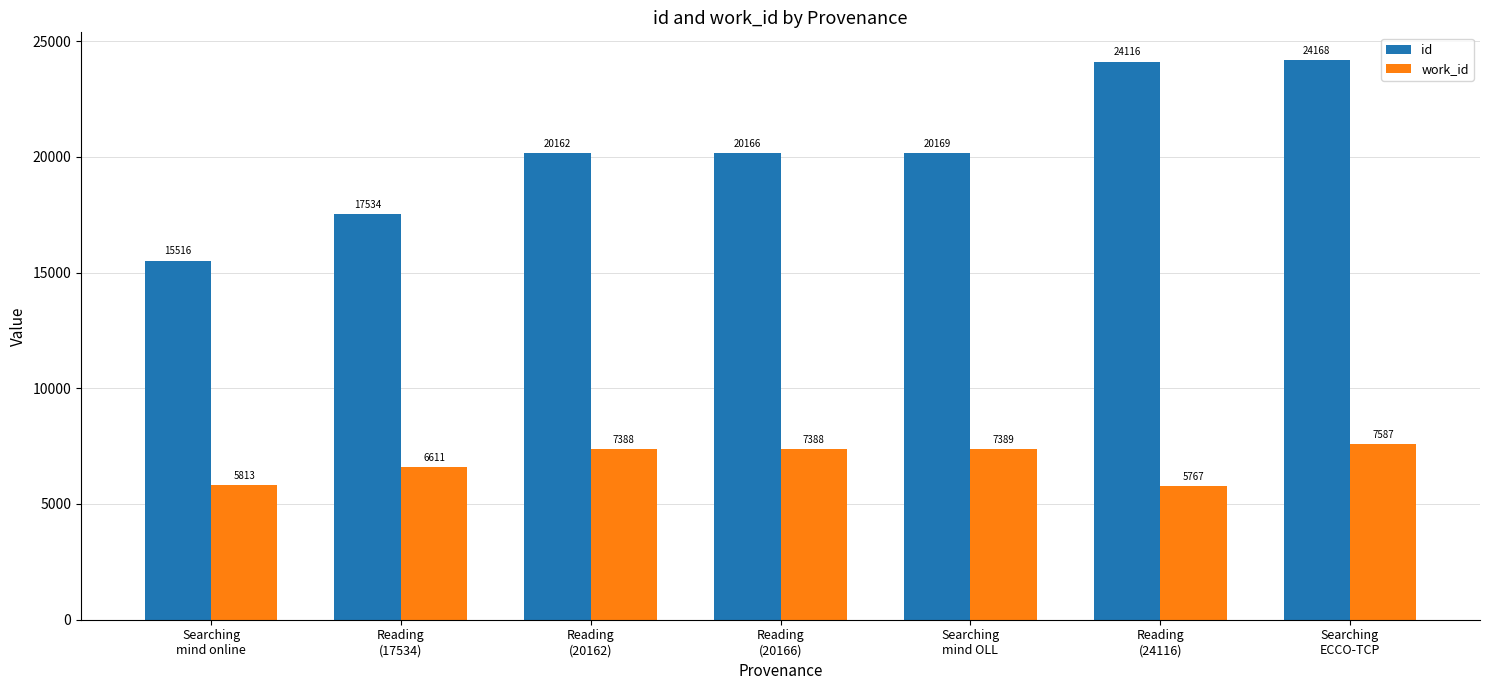

What is the label of the 6th bar from the left?

Reading
(24116)